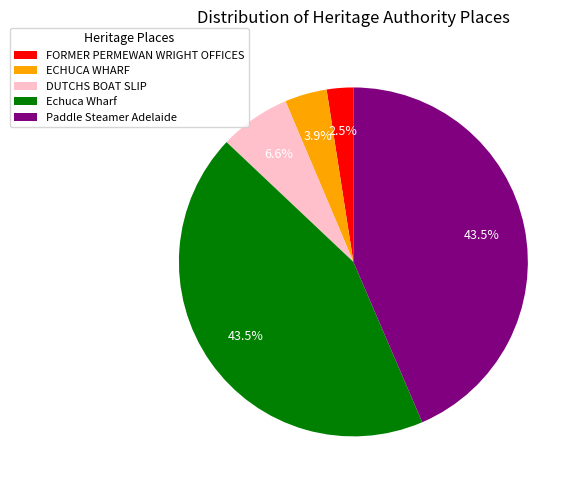

To the nearest percent, what is the difference between the Echuca Wharf and FORMER PERMEWAN WRIGHT OFFICES slice percentages?

41%